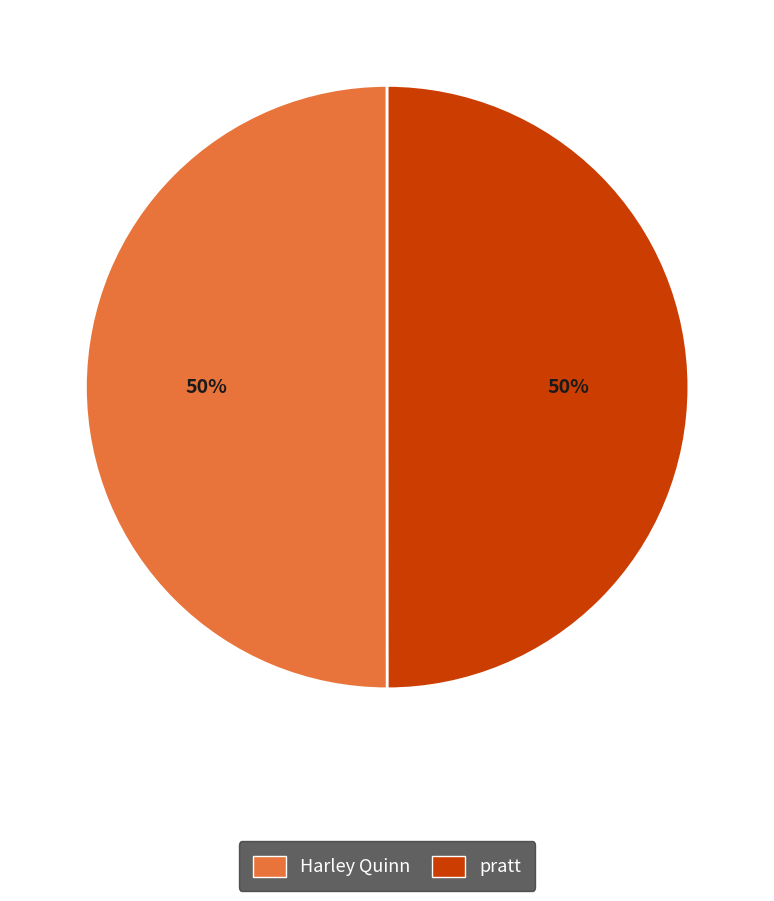

True or false: Harley Quinn accounts for 58% of the total.

False